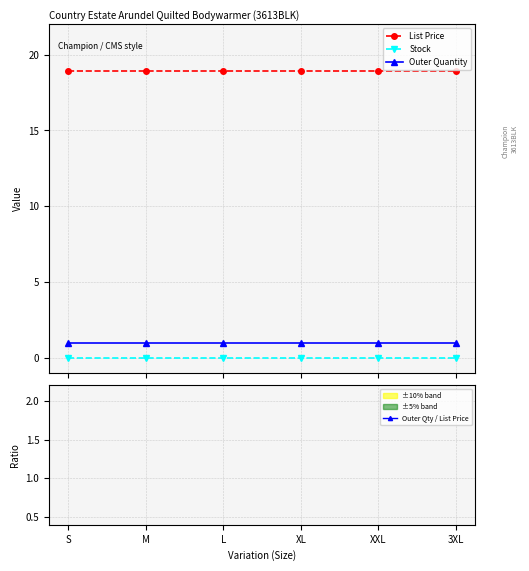

What is the difference between the highest and lowest values at S?

18.9